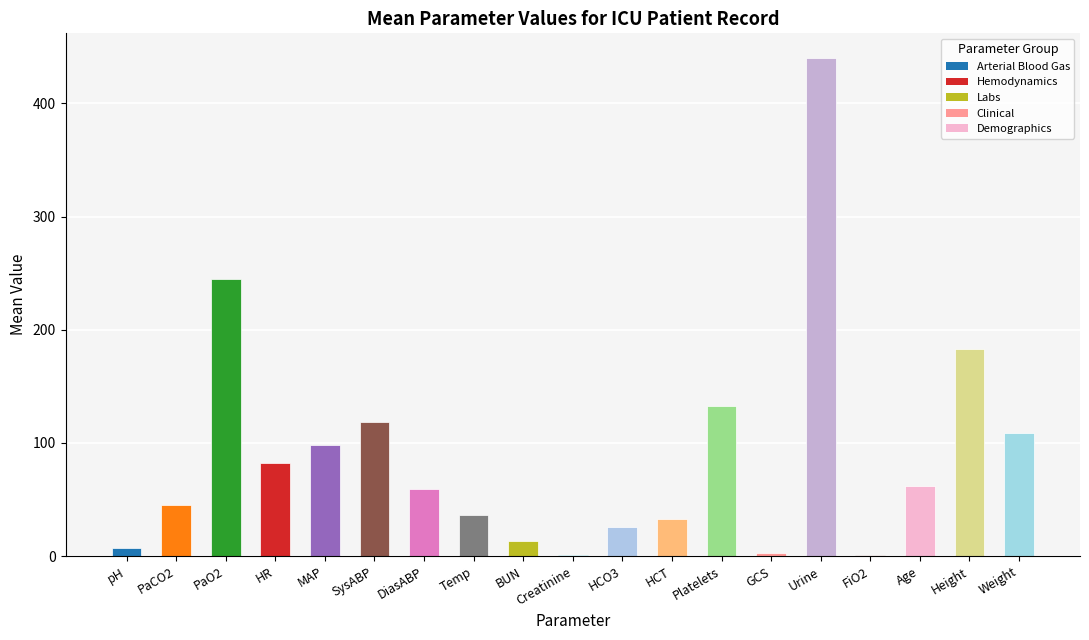

What is the greatest value displayed?

440.0